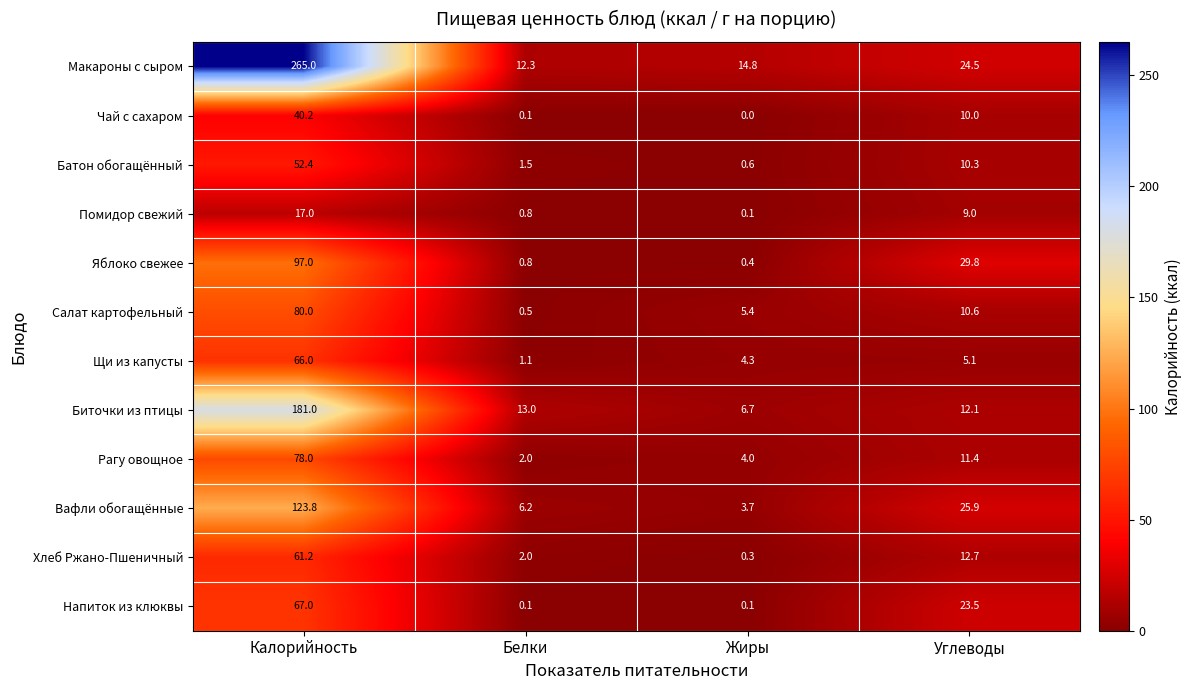

Is it true that Вафли обогащённые equals 5.9 at Жиры?

False